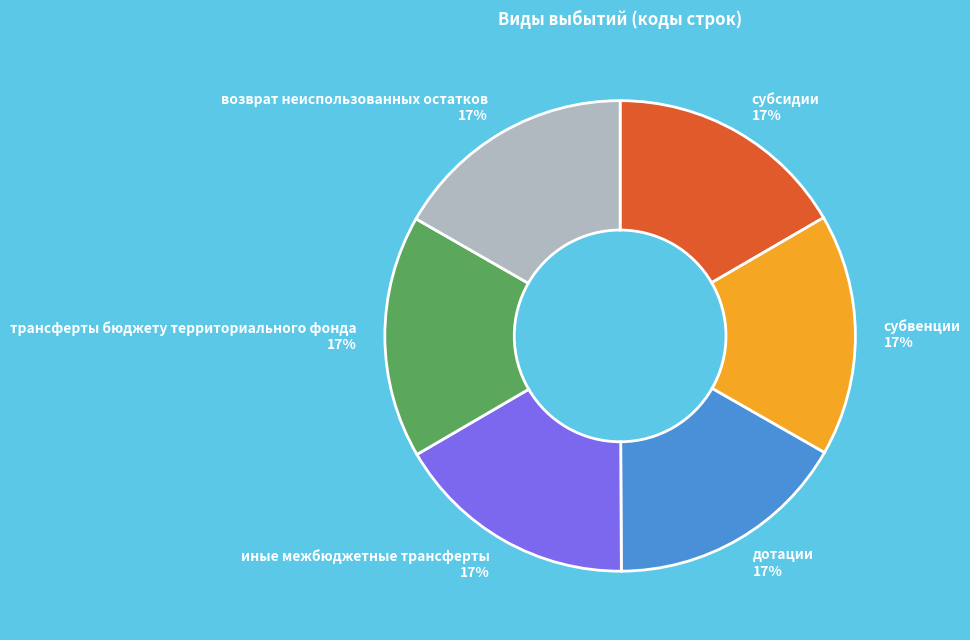

To the nearest percent, what is the combined percentage of иные межбюджетные трансферты and возврат неиспользованных остатков?

33%